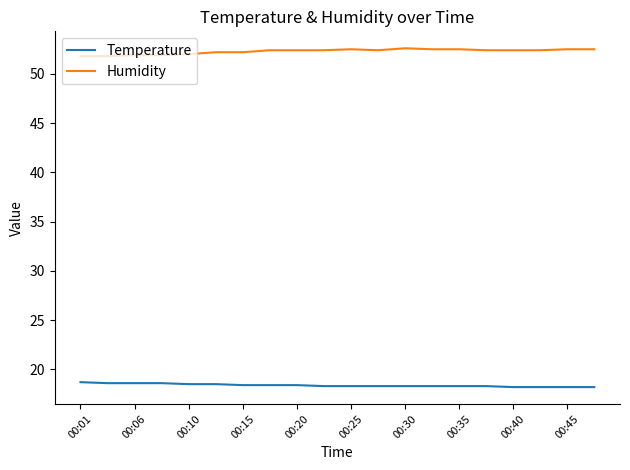

What is the minimum value for Humidity?

51.8